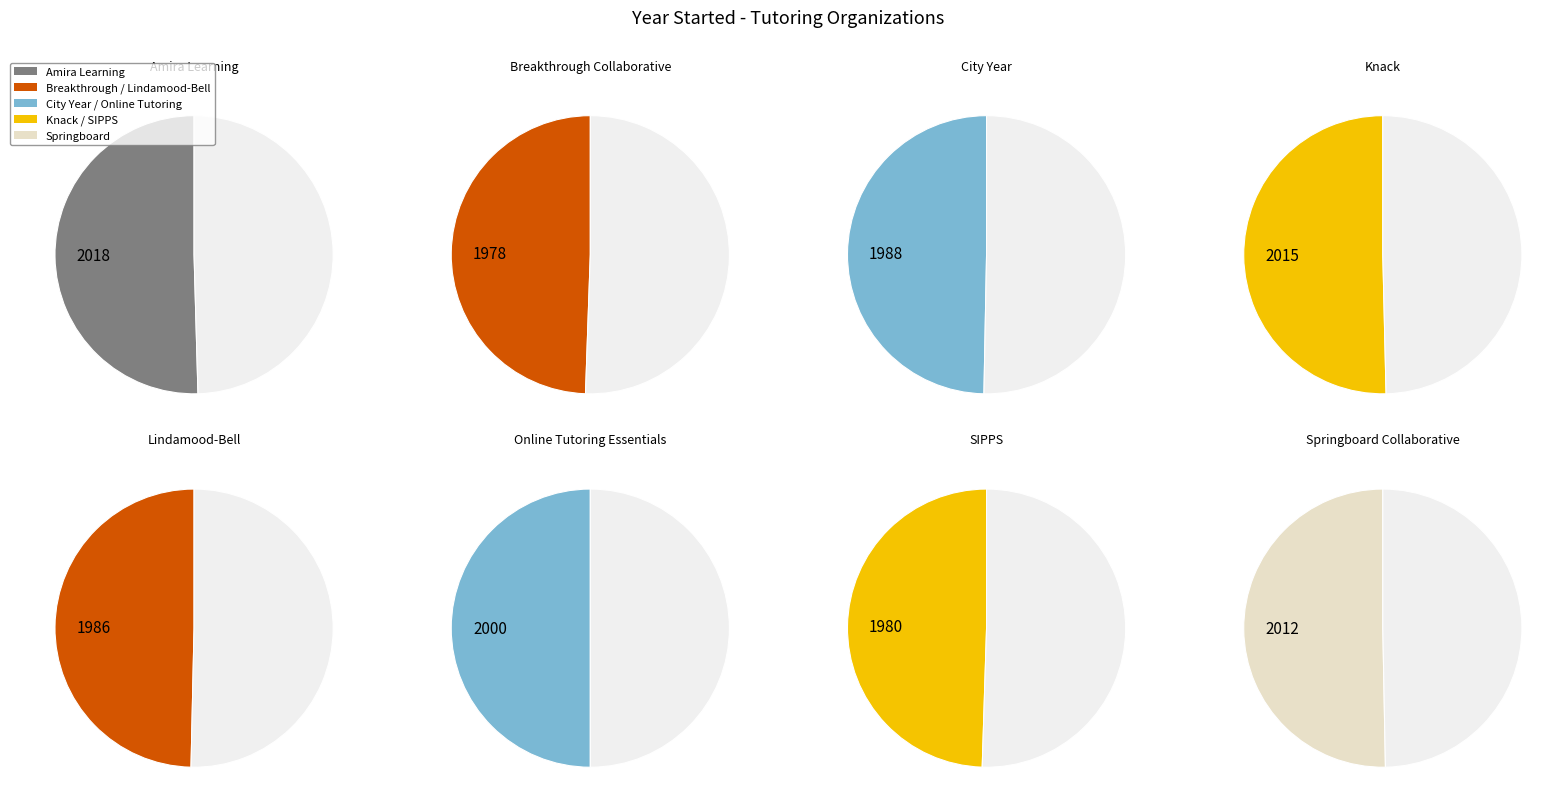

Which has a higher value, City Year or Amira Learning?

Amira Learning